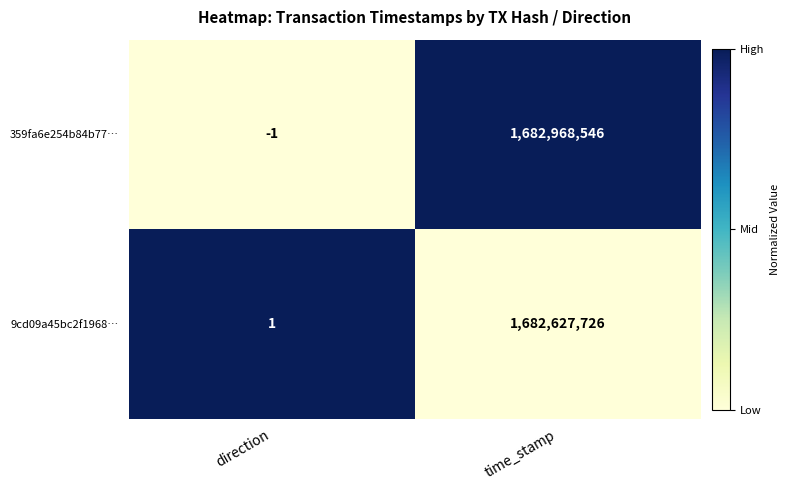

Which series has the largest range (max minus min)?

359fa6e254b84b77…